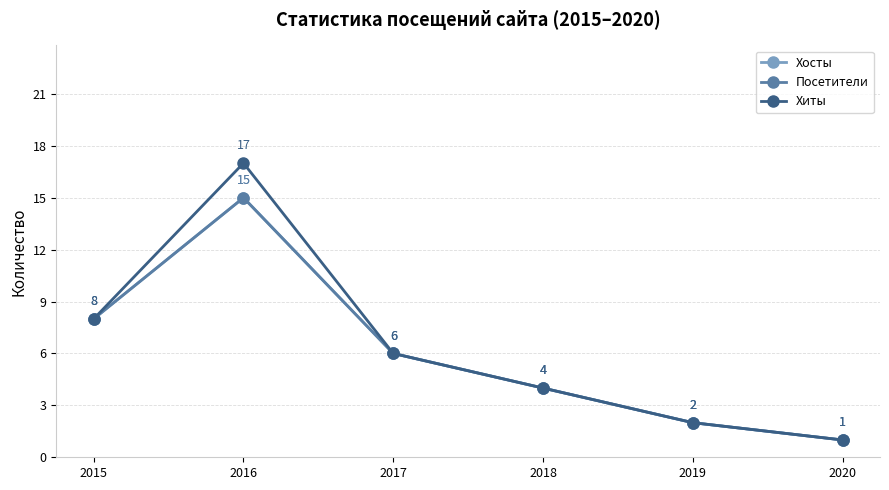

What is the minimum value for Посетители?

1